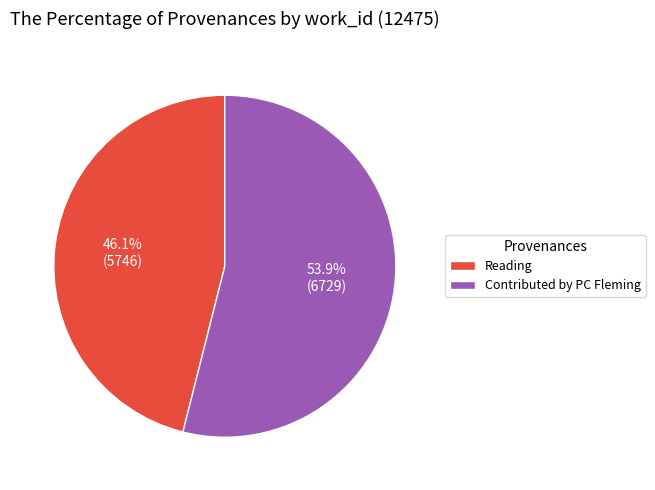

To the nearest percent, what is the average slice percentage?

50%